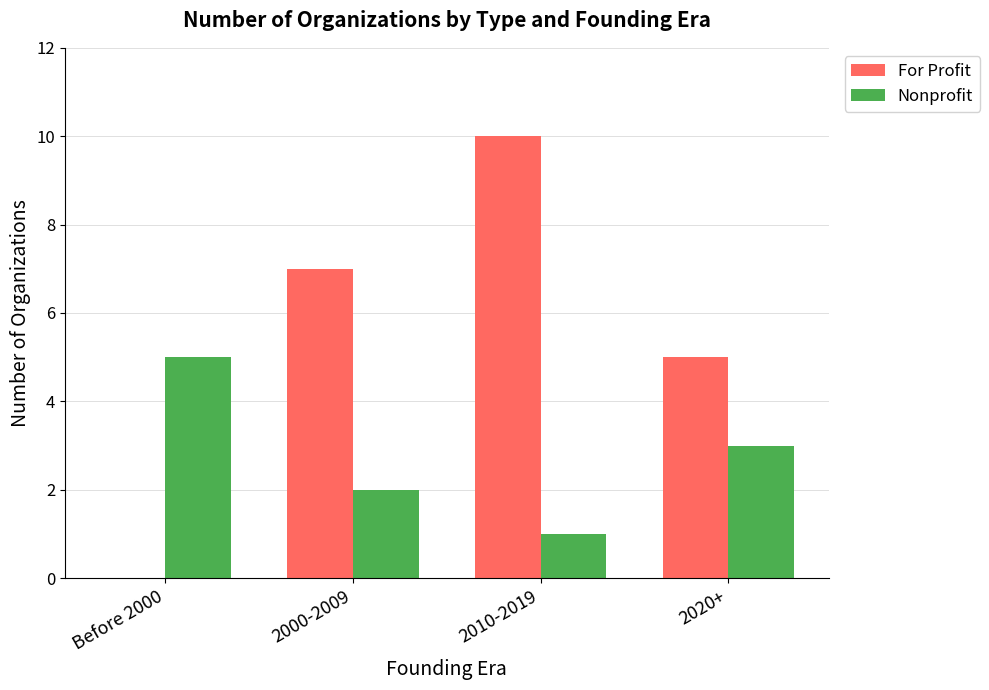

What is the sum of all Nonprofit values?

11